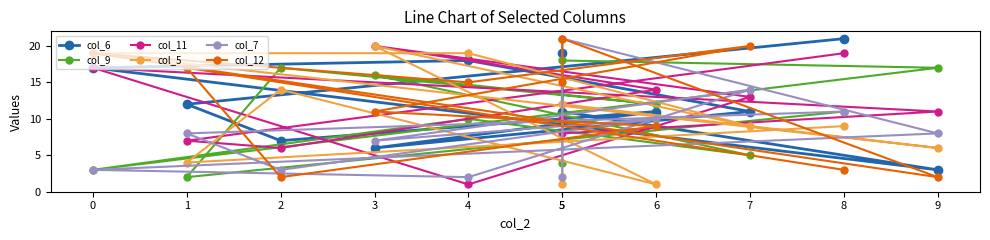

Rank the series at 6 from highest to lowest value.

col_11, col_9, col_6, col_7, col_12, col_5